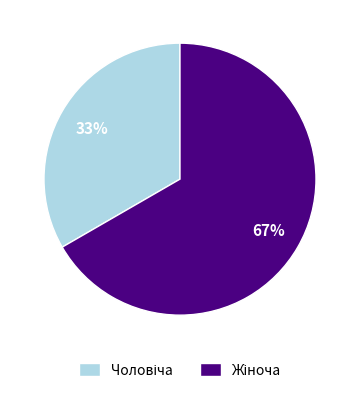

Does any single category account for the majority?

Yes